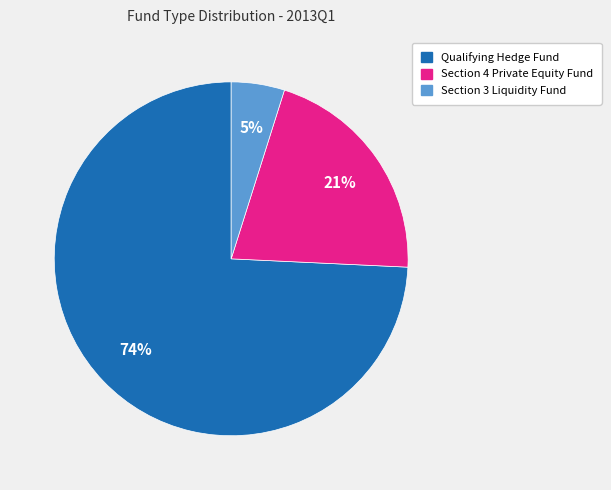

To the nearest percent, what percentage of the pie is Section 4 Private Equity Fund?

21%